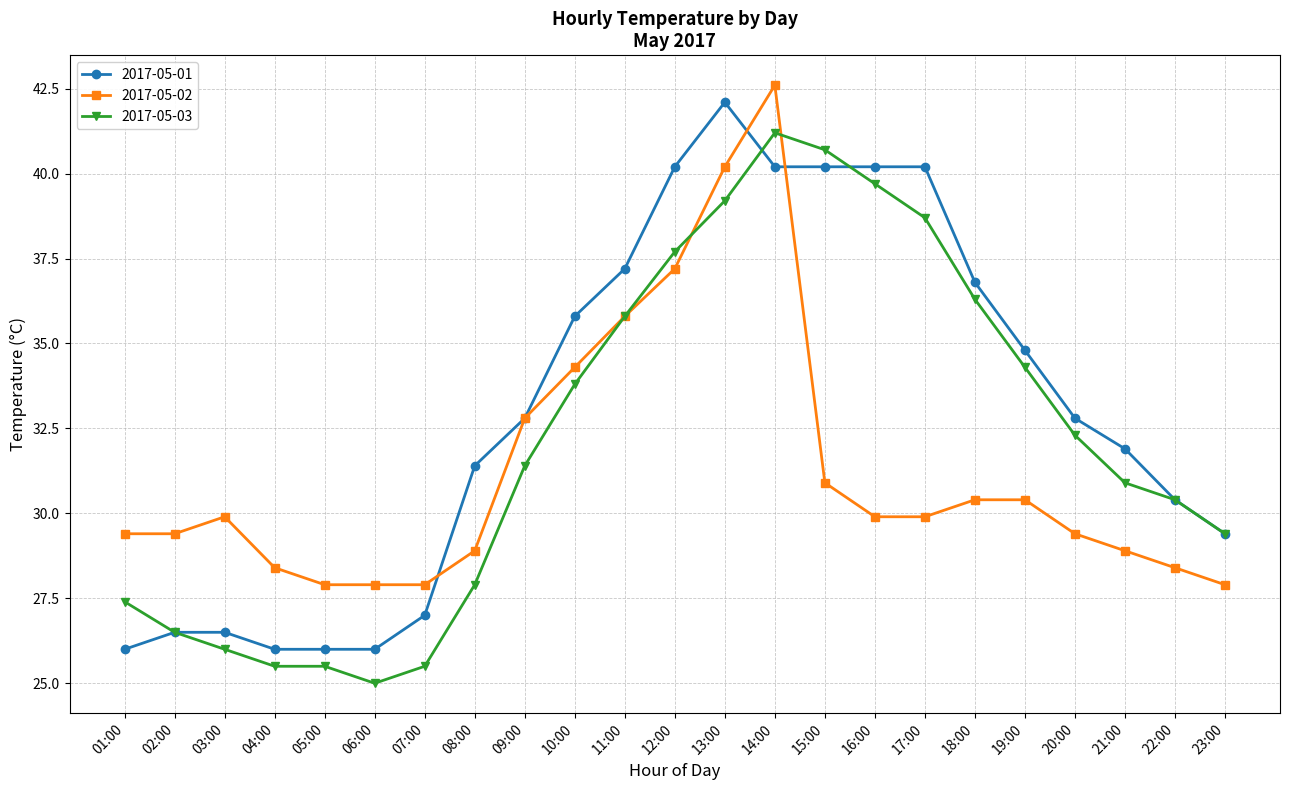

What is the total value across all series at 10:00?

103.9